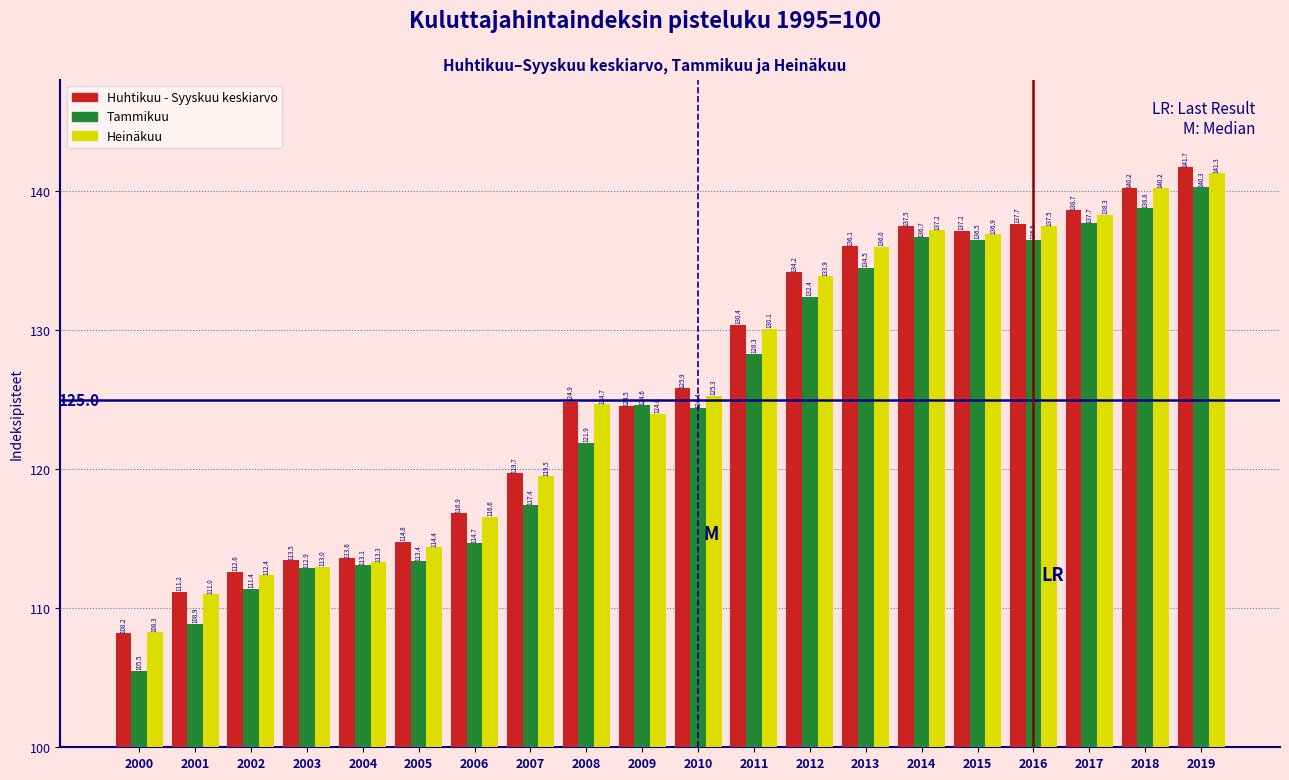

Reading left to right, transcribe all the data shown in this chart.

Huhtikuu - Syyskuu keskiarvo: 2000=108.2	2001=111.2	2002=112.6	2003=113.5	2004=113.6	2005=114.8	2006=116.9	2007=119.7	2008=124.9	2009=124.5	2010=125.9	2011=130.4	2012=134.2	2013=136.1	2014=137.5	2015=137.2	2016=137.7	2017=138.7	2018=140.2	2019=141.7
Tammikuu: 2000=105.5	2001=108.9	2002=111.4	2003=112.9	2004=113.1	2005=113.4	2006=114.7	2007=117.4	2008=121.9	2009=124.6	2010=124.4	2011=128.3	2012=132.4	2013=134.5	2014=136.7	2015=136.5	2016=136.5	2017=137.7	2018=138.8	2019=140.3
Heinäkuu: 2000=108.3	2001=111.0	2002=112.4	2003=113.0	2004=113.3	2005=114.4	2006=116.6	2007=119.5	2008=124.7	2009=124.0	2010=125.3	2011=130.1	2012=133.9	2013=136.0	2014=137.2	2015=136.9	2016=137.5	2017=138.3	2018=140.2	2019=141.3